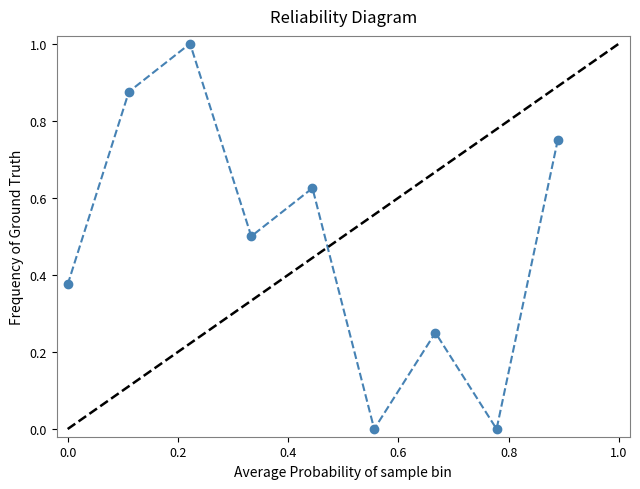

List the labels in order of value, smallest first.

6, 8, 7, 1, 4, 5, 9, 2, 3